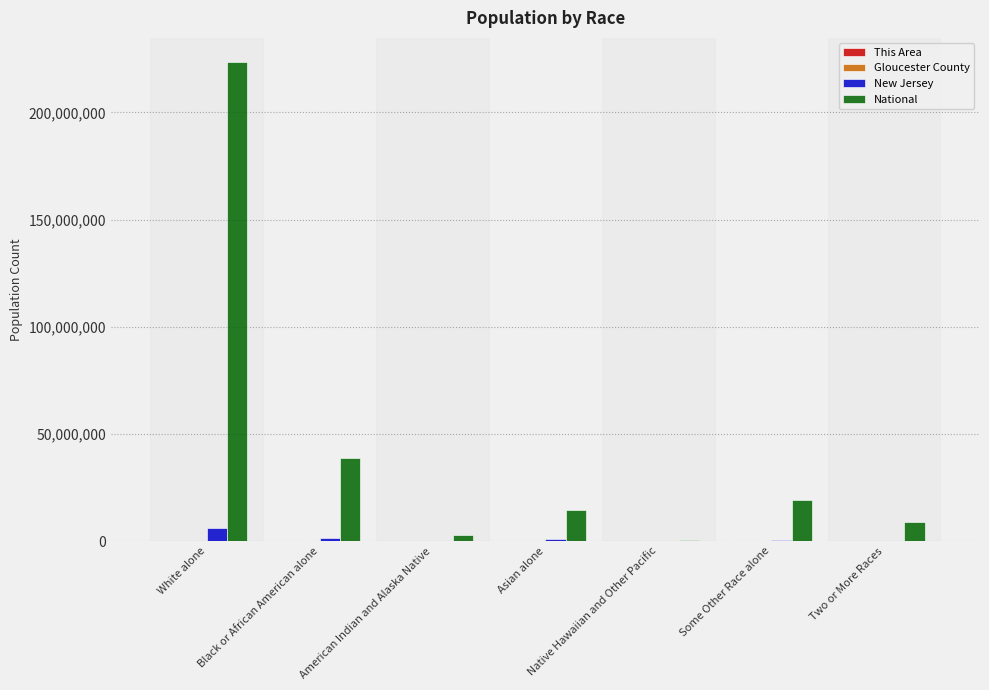

What is the greatest value displayed?

223553265